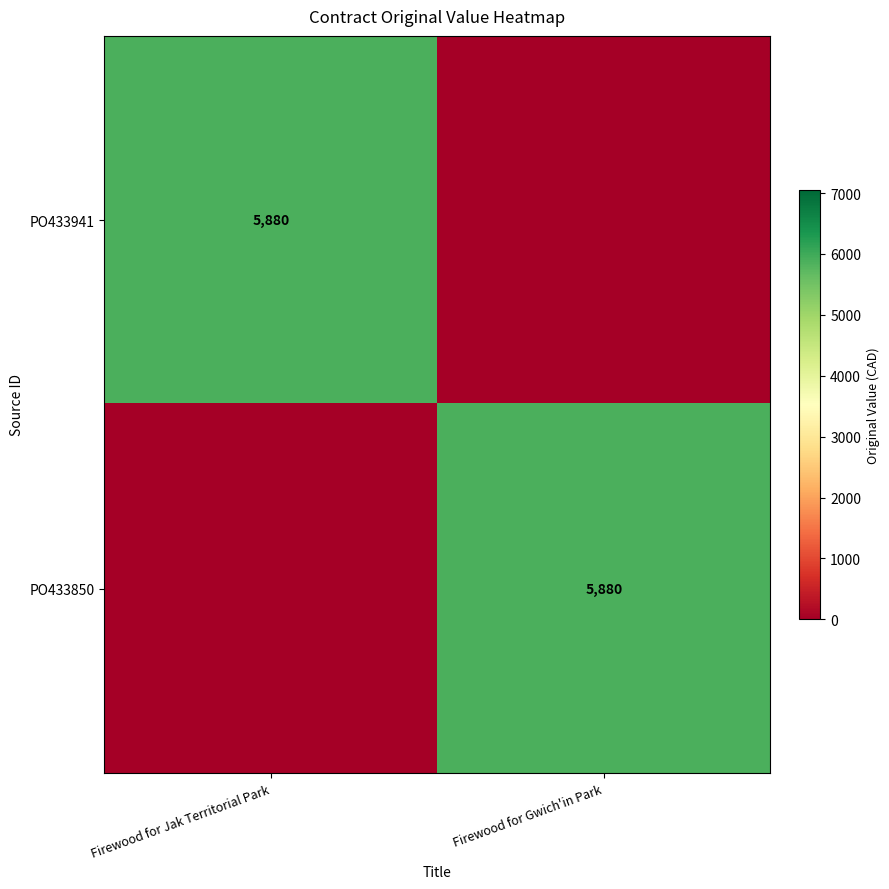

What is the greatest value displayed?

5880